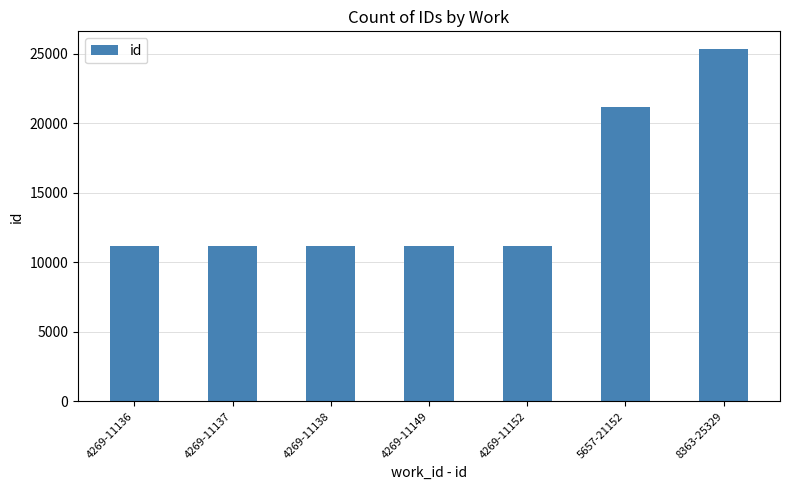

What is the greatest value displayed?

25329